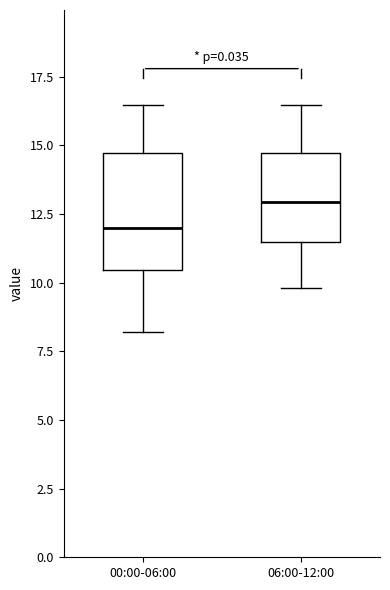

Which box is the tallest, from its lower edge to its upper edge?

00:00-06:00